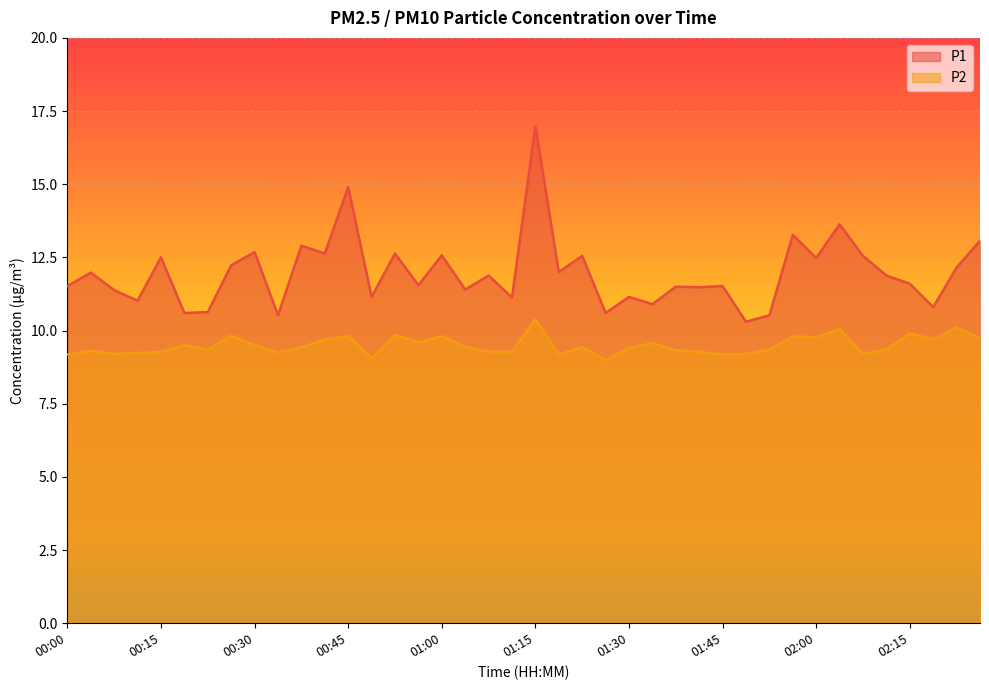

Where is the first local minimum for P1?

00:11